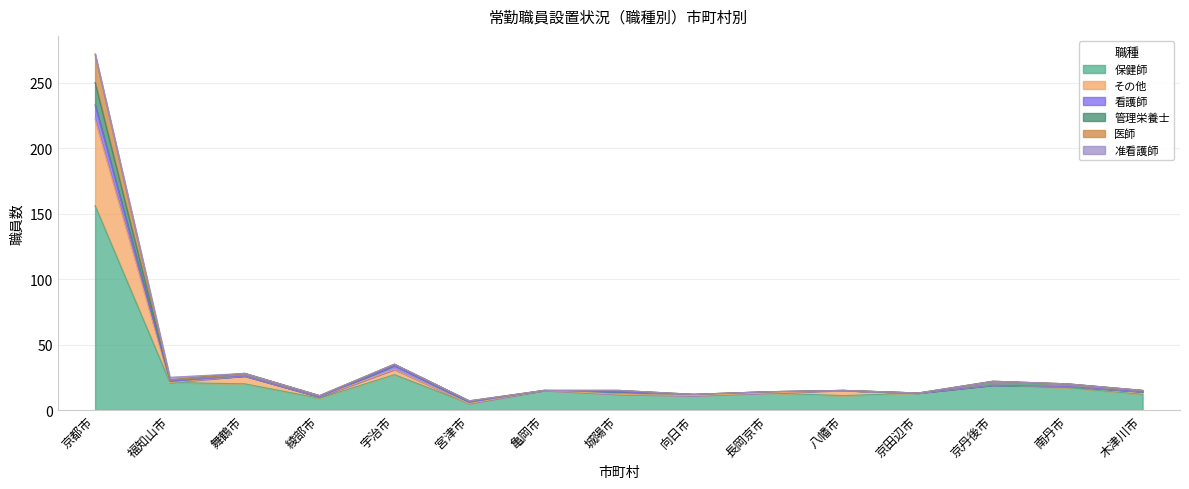

At which category is the sum across all series the highest?

京都市